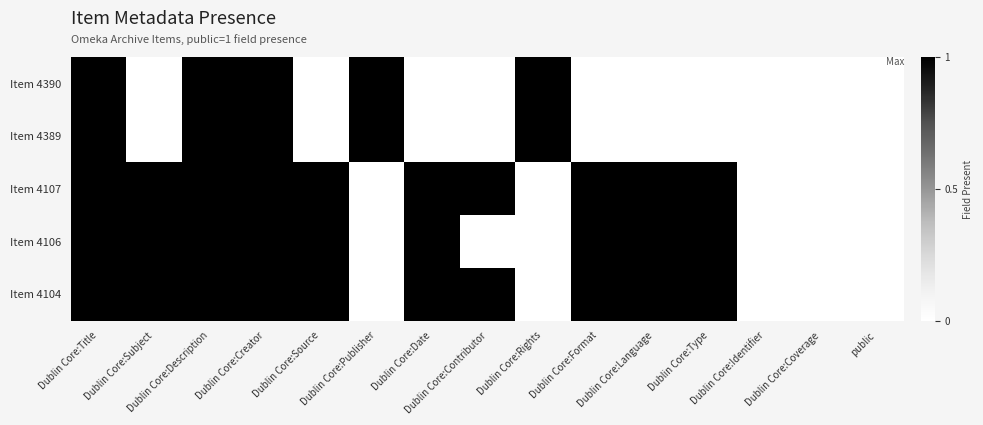

At Dublin Core:Rights, list the series in order from largest to smallest.

Item 4390, Item 4389, Item 4107, Item 4106, Item 4104